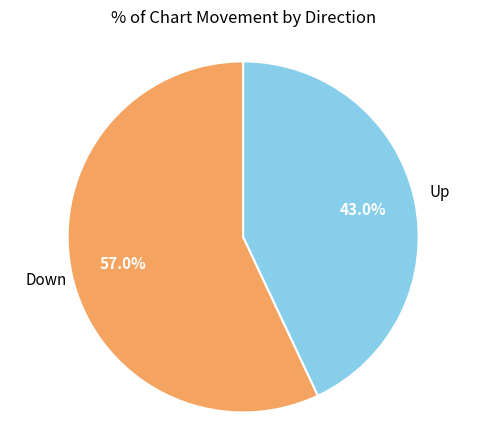

What percentage is NOT represented by Down?

43.0%